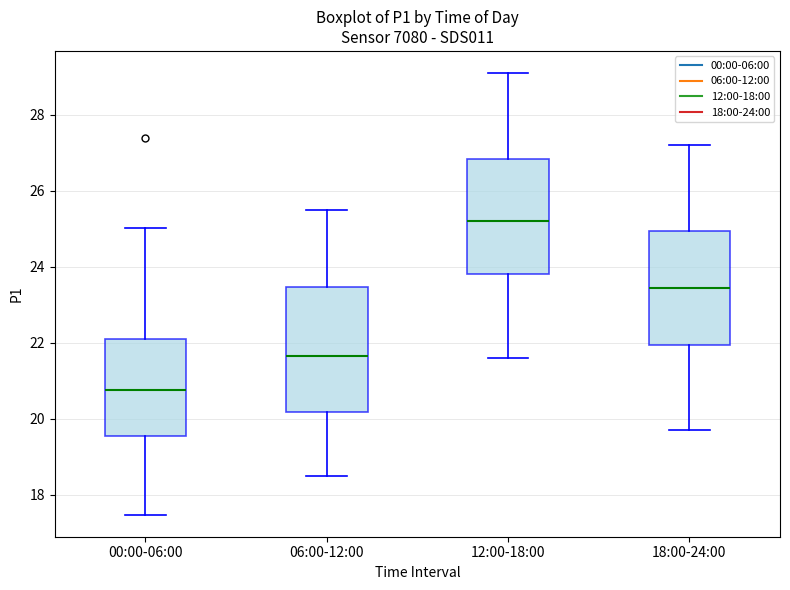

Which box has the highest median line?

12:00-18:00